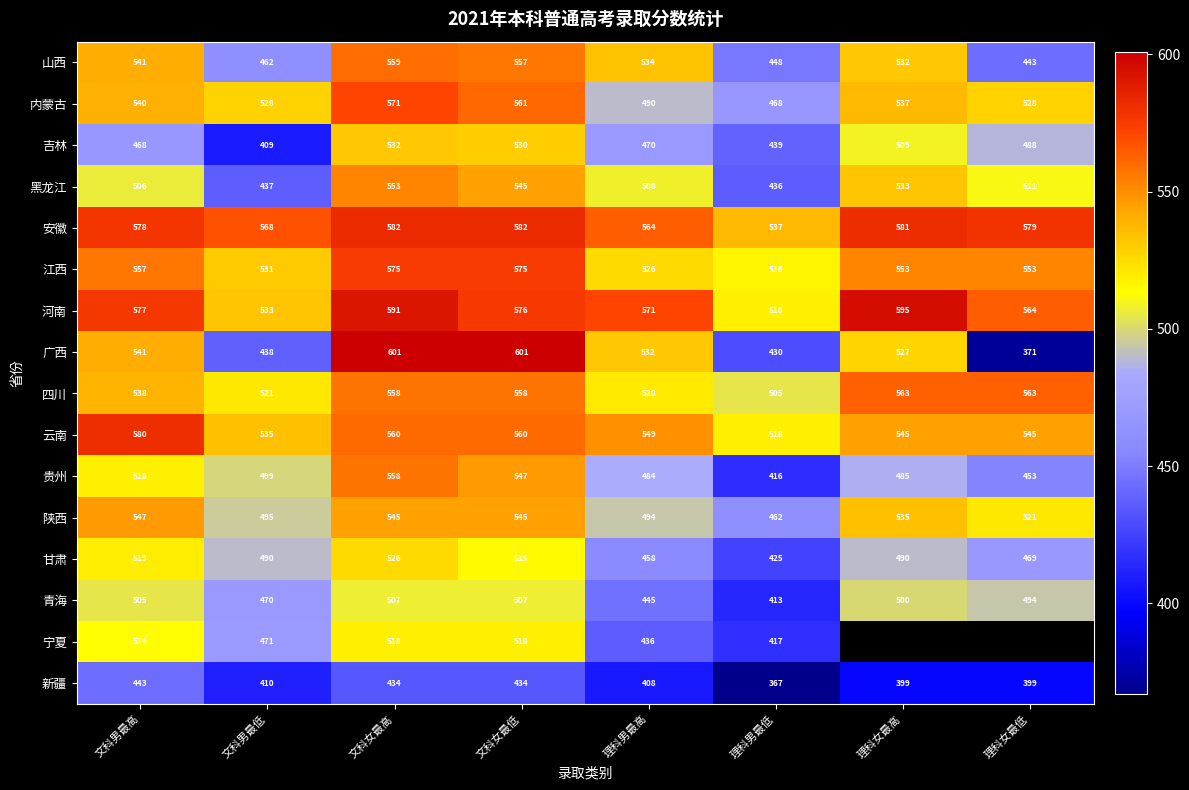

What is the spread (max minus min) of values at 文科男最高?

137